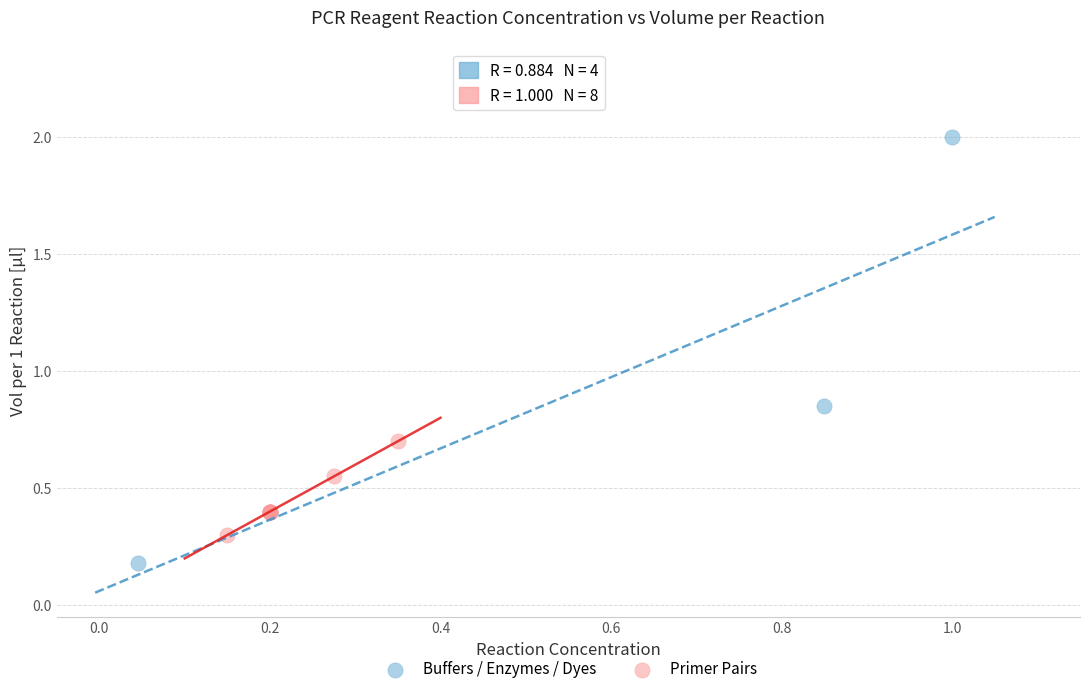

Which series reaches the maximum Y coordinate?

Buffers / Enzymes / Dyes